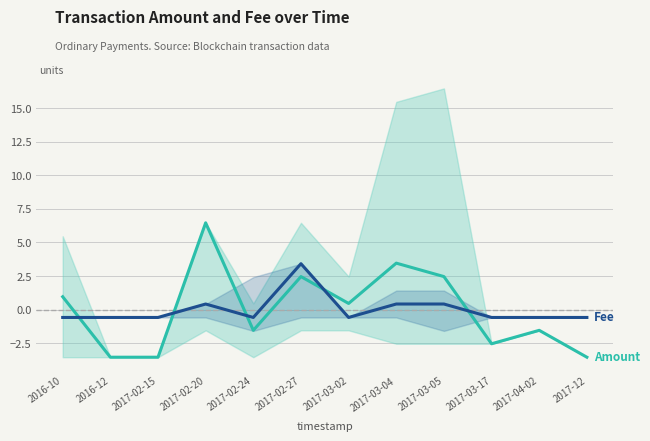

What is the value of the Amount point at the 2nd from the left?

-3.5